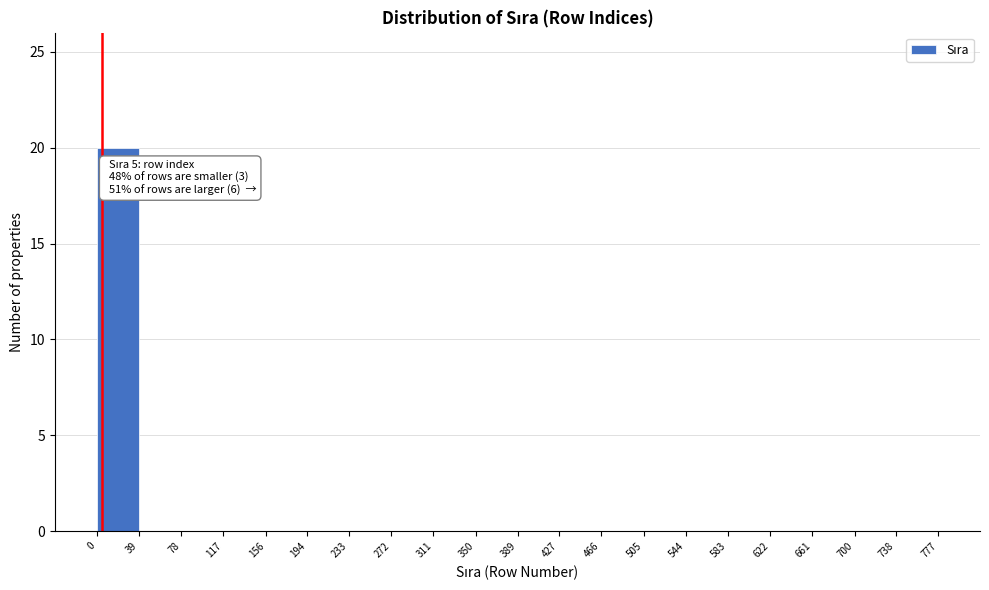

Over which range of the x-axis is the bar tallest?

0 to 39